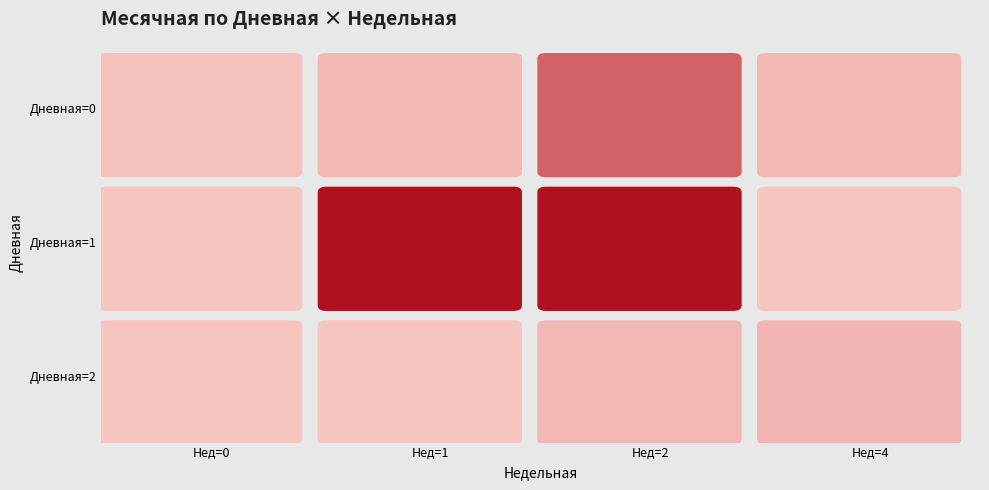

What is the maximum value for 2?

6